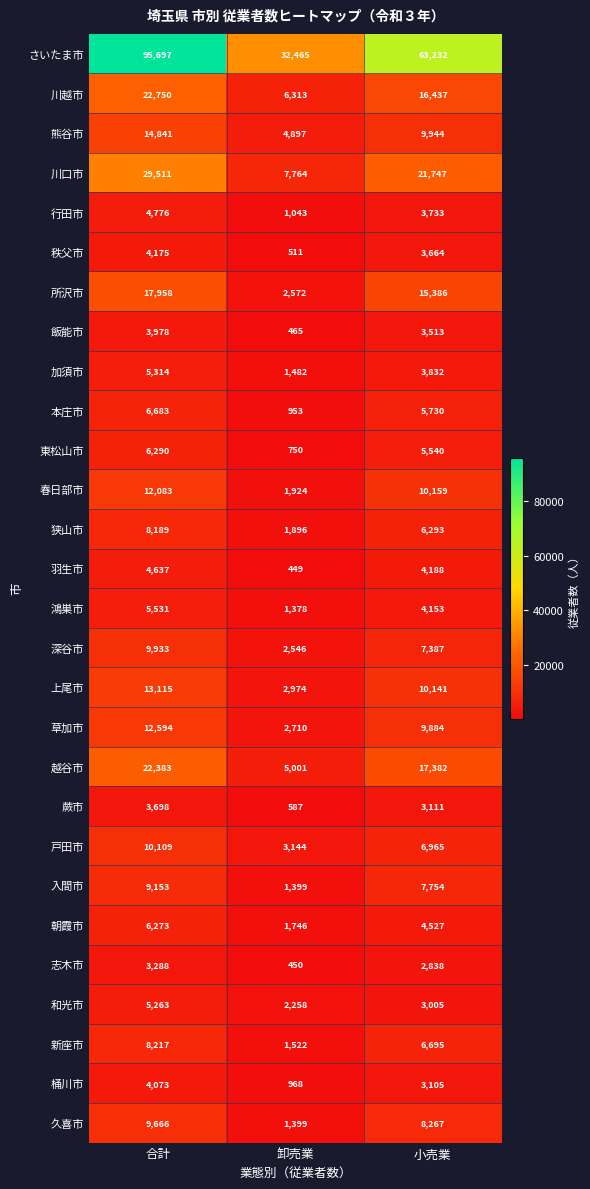

At which category is the sum across all series the highest?

合計